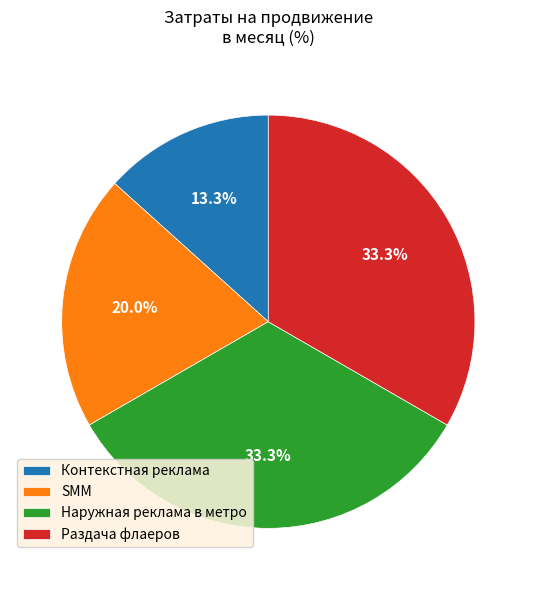

To the nearest percent, what portion does SMM represent?

20%